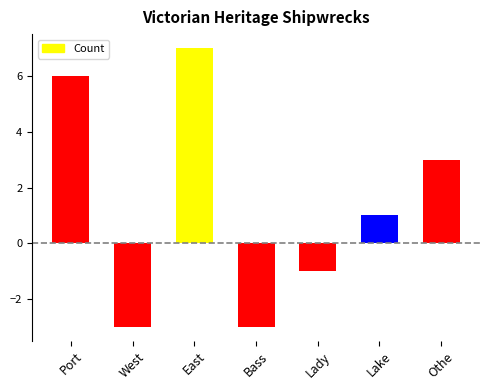

Is it true that the value at West is -1?

False